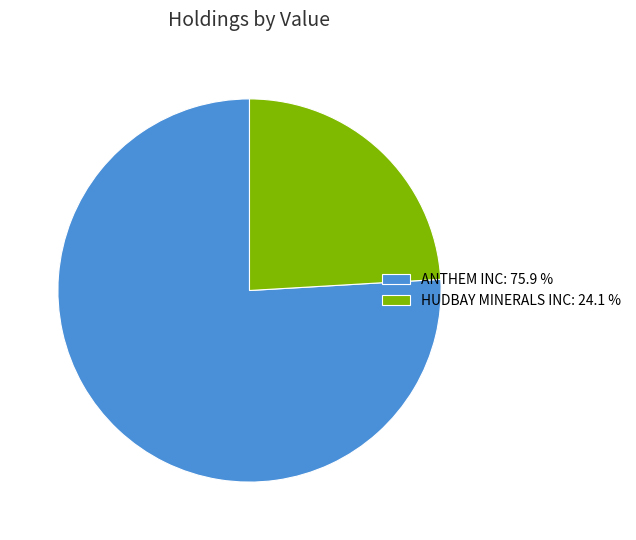

Between ANTHEM INC and HUDBAY MINERALS INC, which is larger?

ANTHEM INC